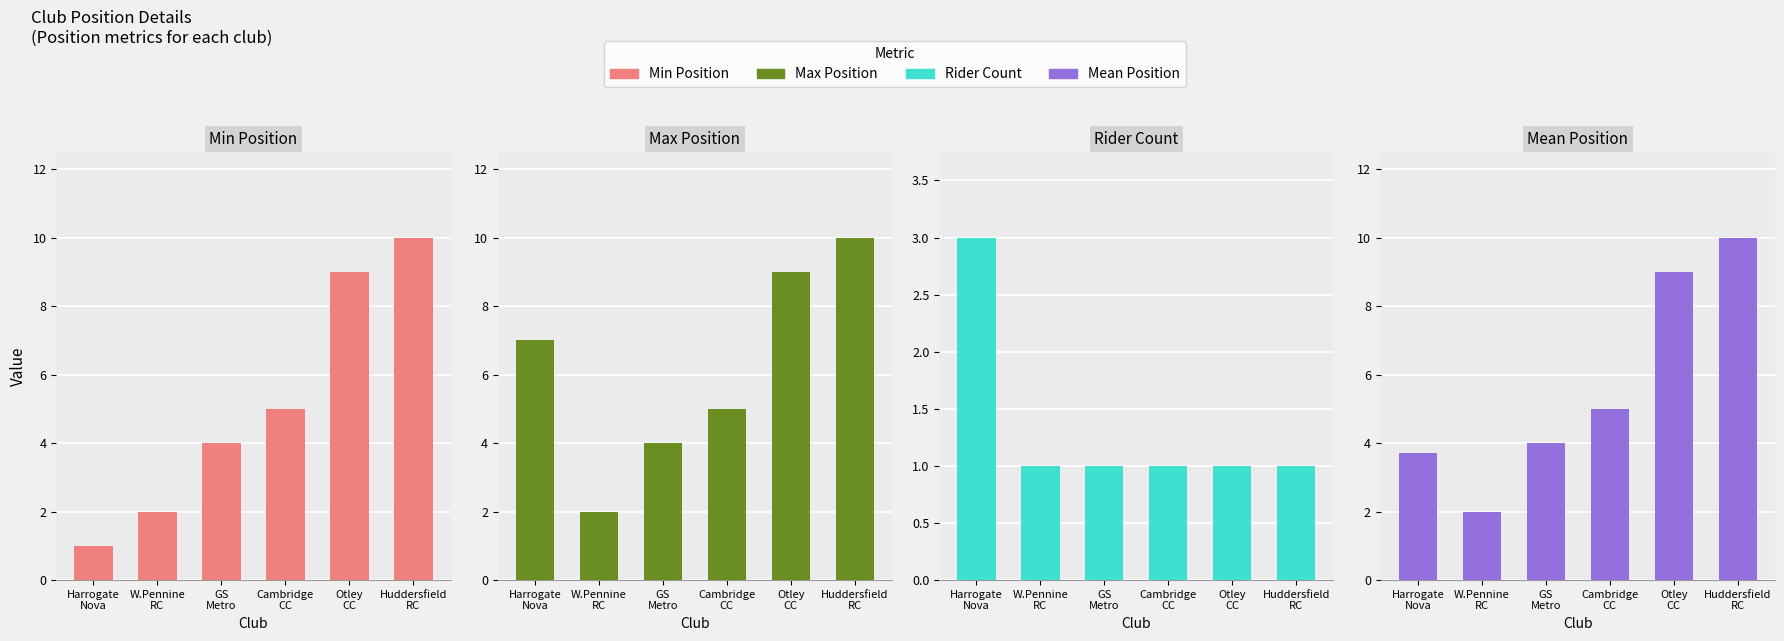

Which series has the widest spread of values?

Min Position